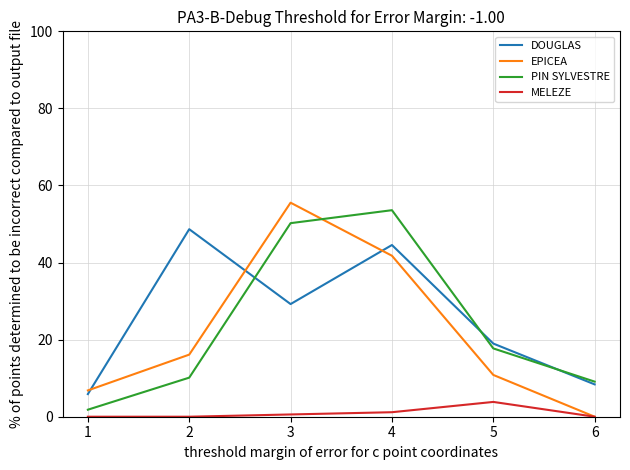

True or false: MELEZE has more than 2 points higher than both neighbors.

False